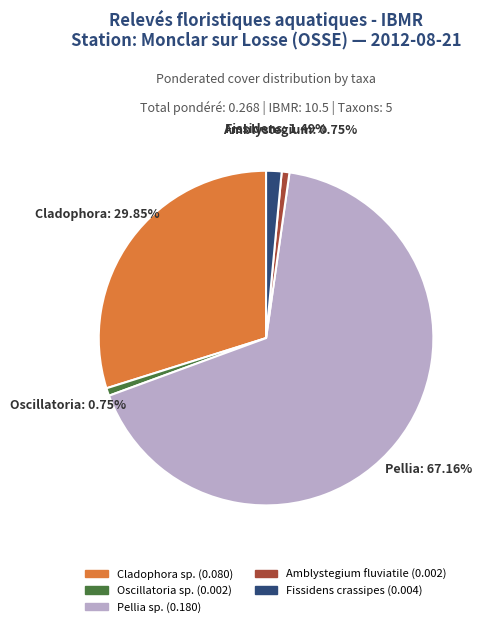

Between Oscillatoria sp. and Pellia sp., which is larger?

Pellia sp.